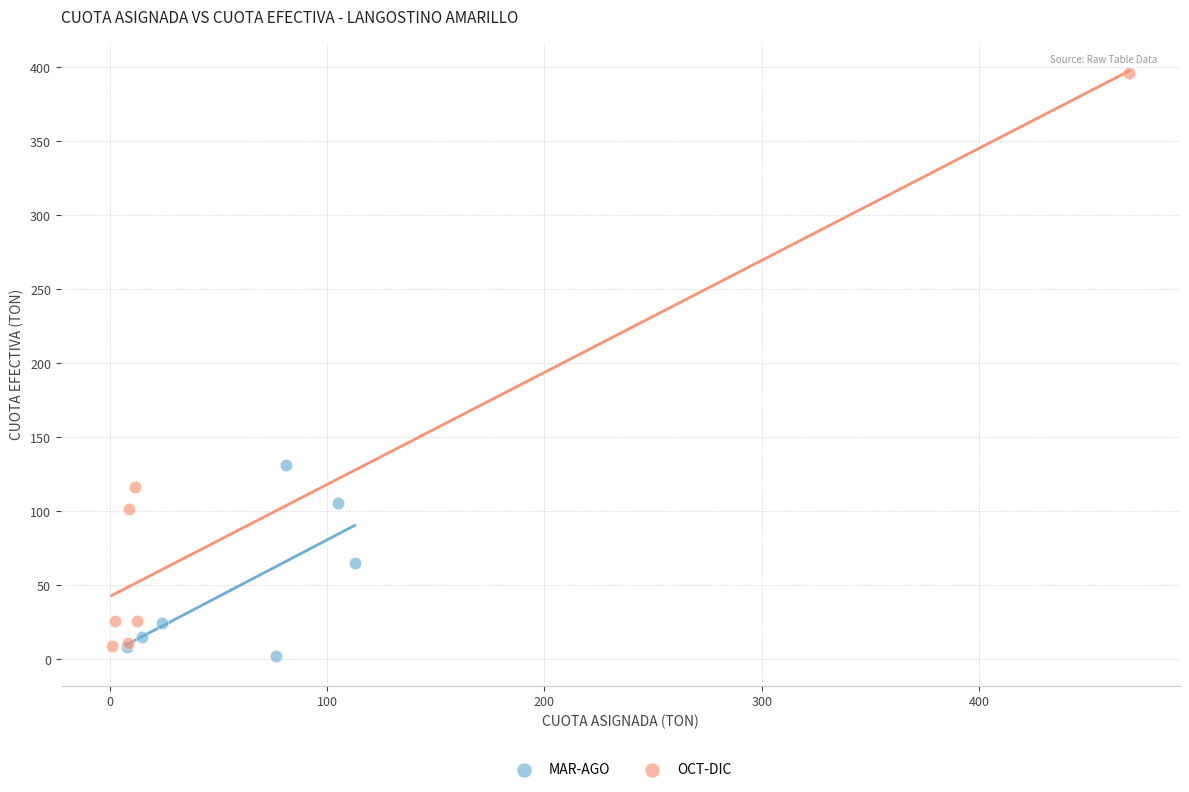

Which series contains the highest Y value?

OCT-DIC